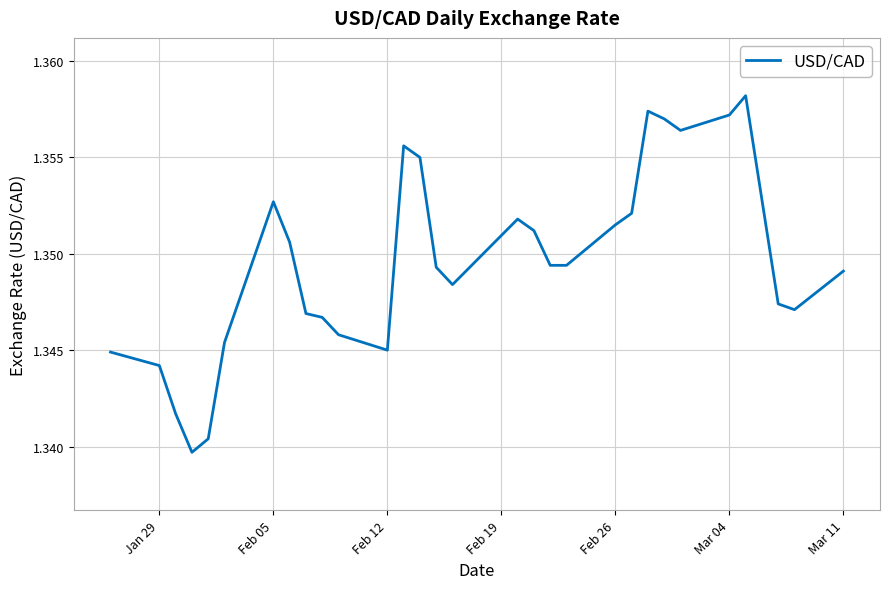

Is it true that the value at Feb 05 is 2.2?

False